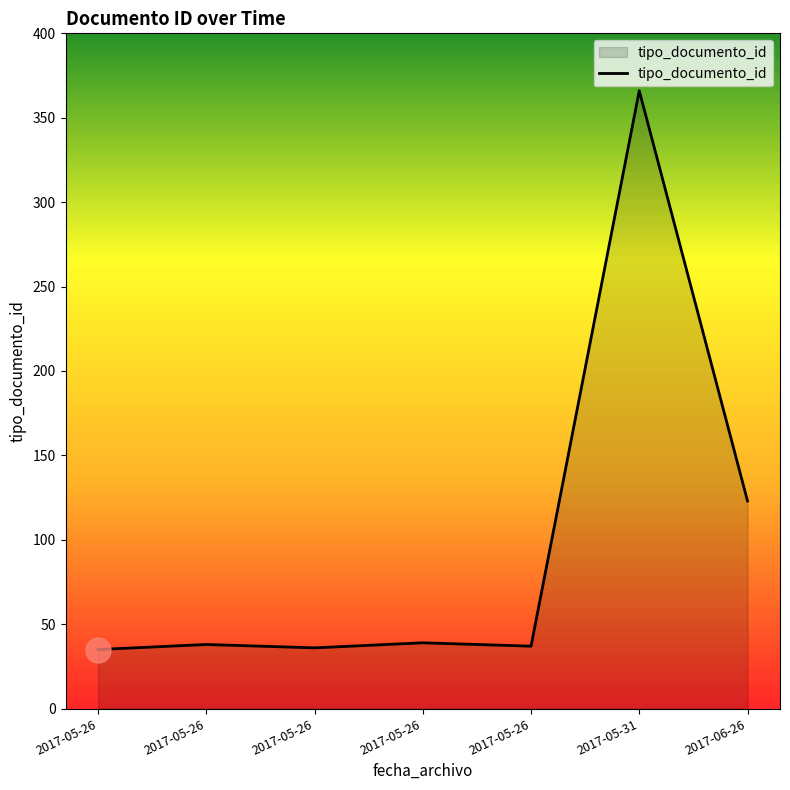

Is this an area chart (filled region under the line)?

Yes